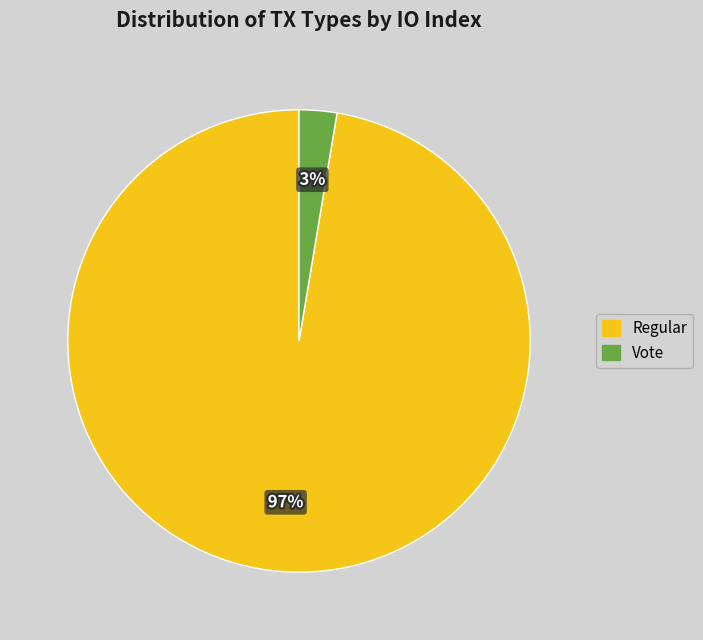

Combined, do Regular and Vote account for over 50%?

Yes